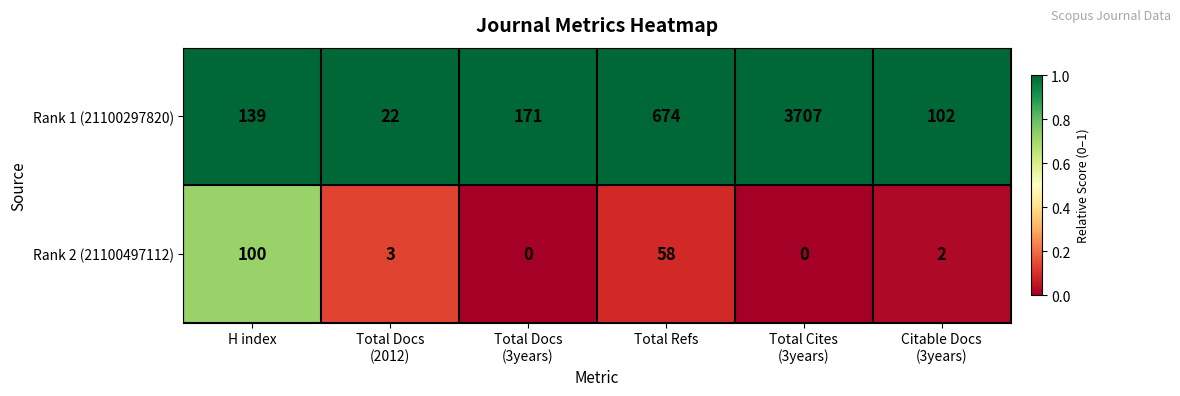

Reading right to left, list all the values displayed in this chart.

Rank 1 (21100297820): 102	3707	674	171	22	139
Rank 2 (21100497112): 2	0	58	0	3	100